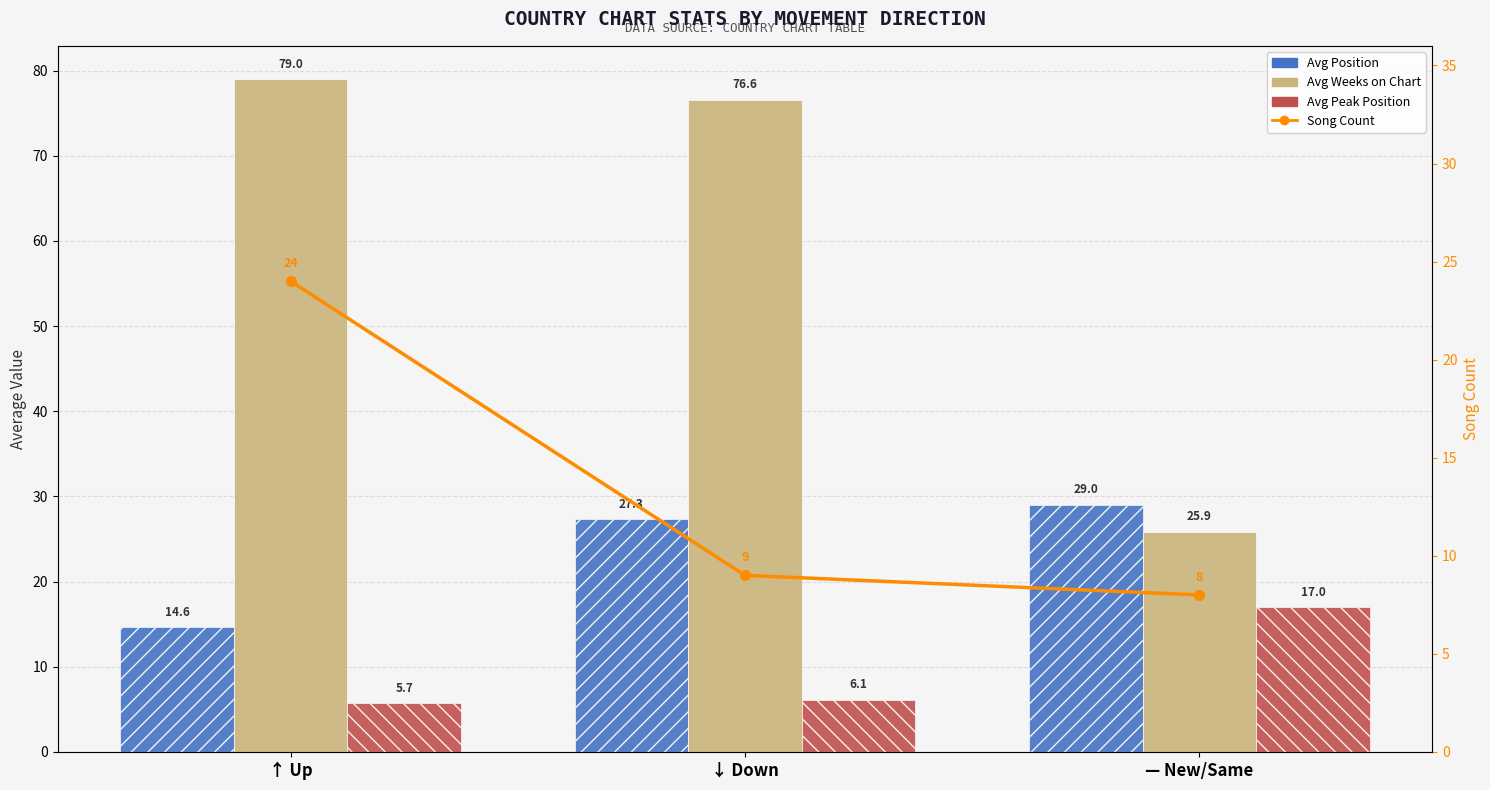

What are all the series names shown in the legend?

Avg Position, Avg Weeks on Chart, Avg Peak Position, Song Count